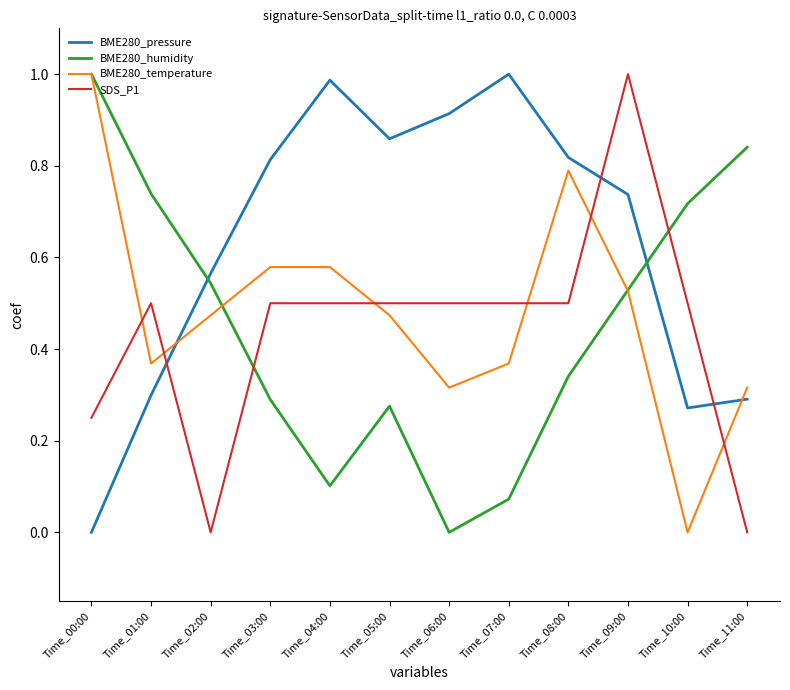

True or false: BME280_humidity has a value of 1.5 at Time_00:00.

False